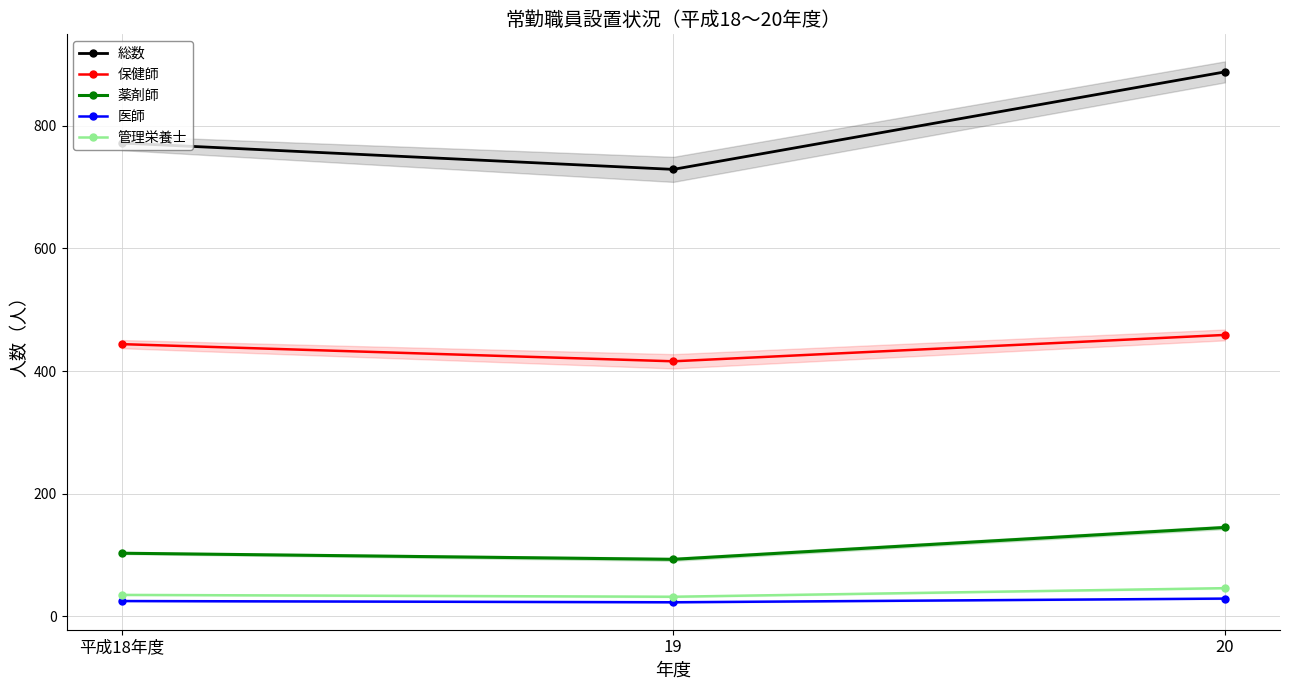

Is it true that 総数 equals 888 at 20?

True